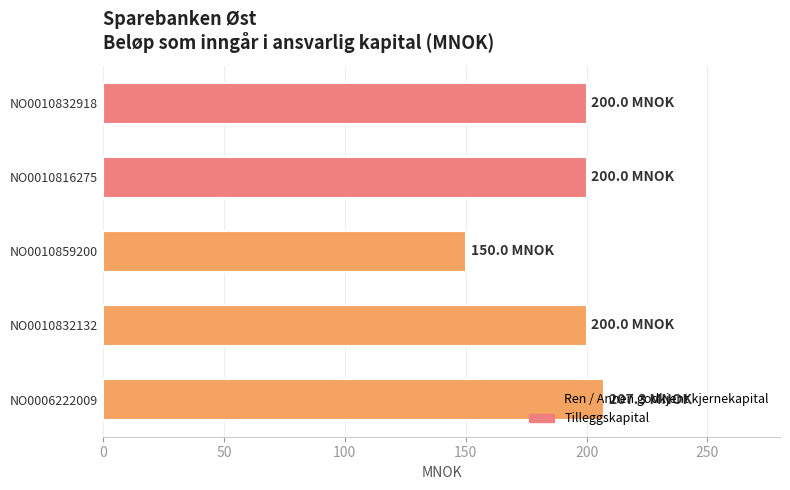

What is the greatest value displayed?

207.3